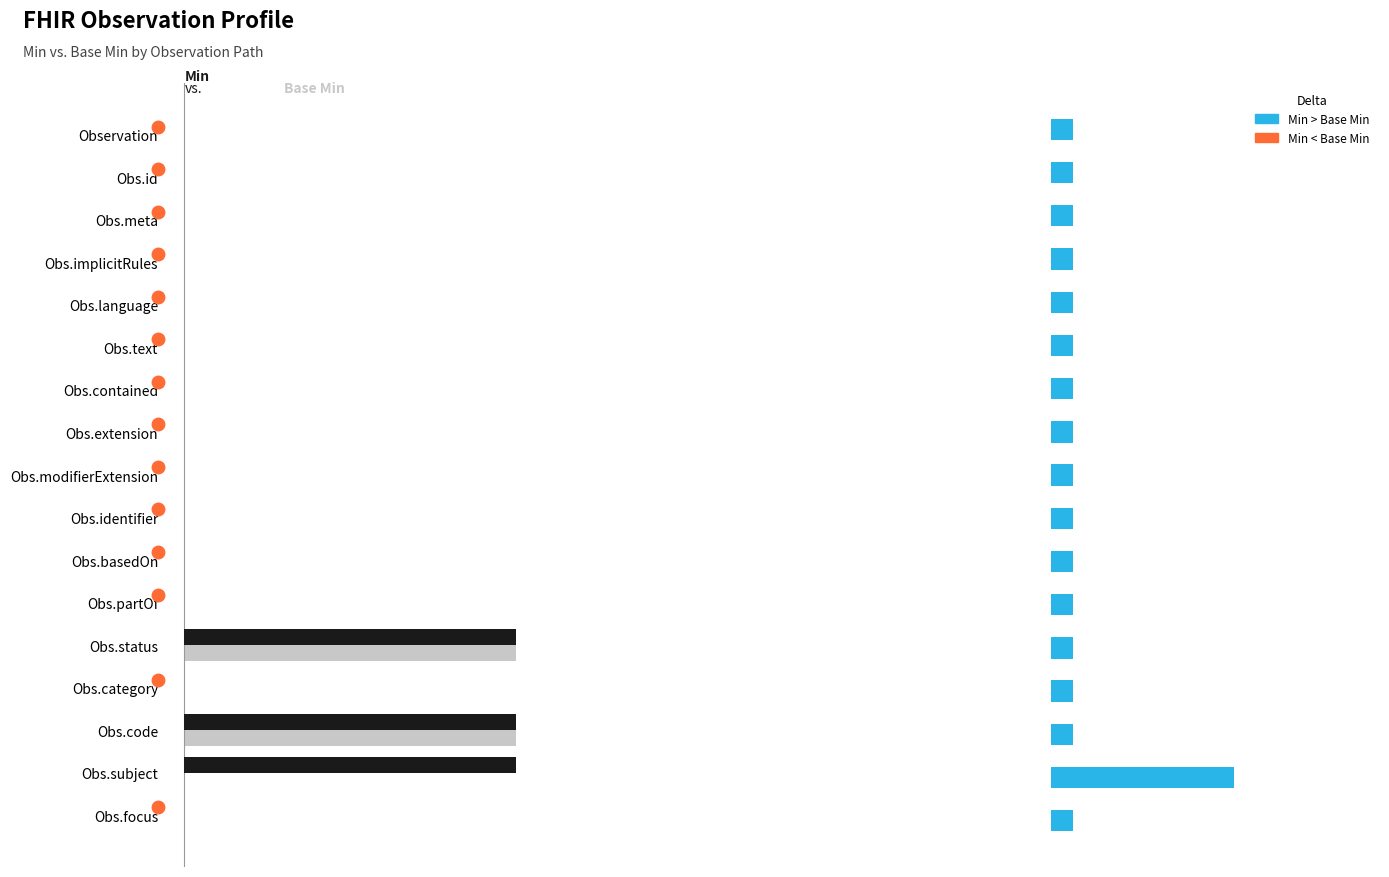

What is the difference between the maximum and second lowest values in the Base Min series?

1